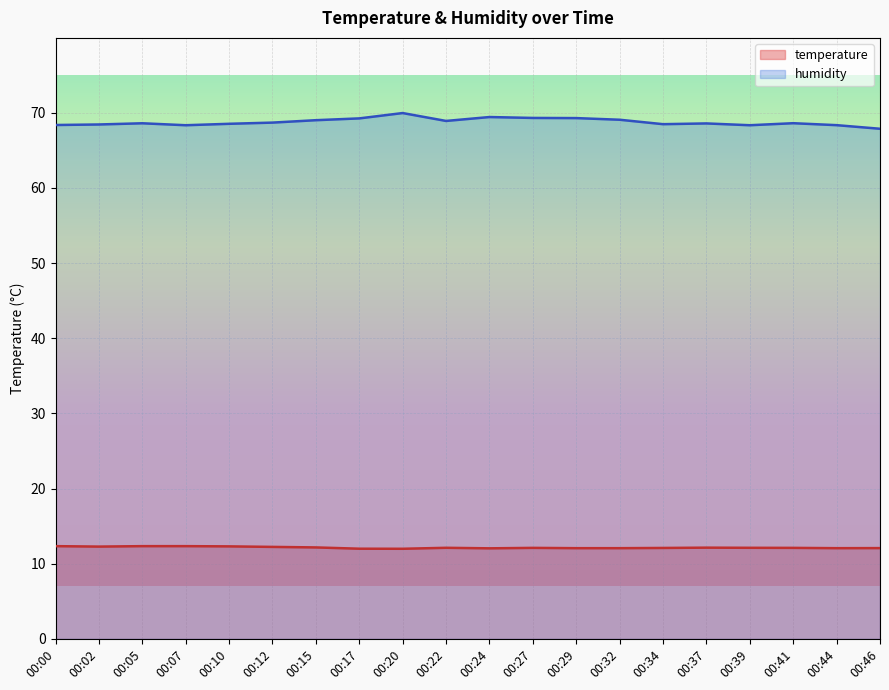

True or false: temperature and humidity cross at least once.

False